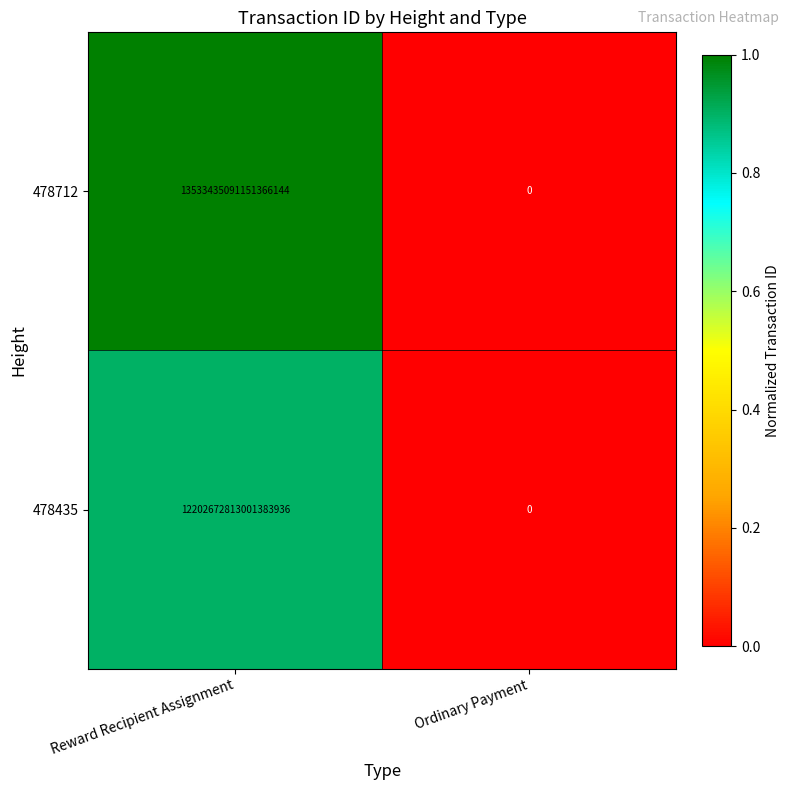

Where is 478712 nearest to the value 6766717545575683072?

Reward Recipient Assignment